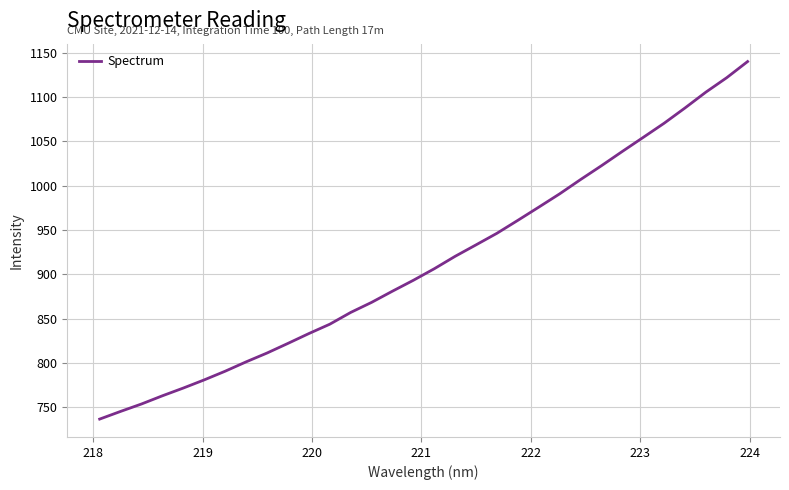

Count the number of values greater than 906.

16